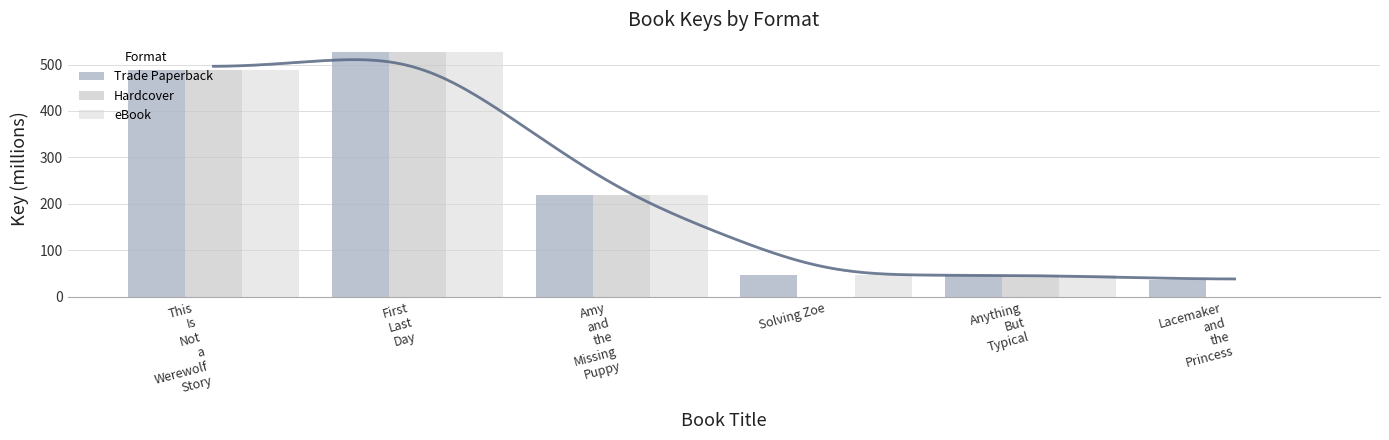

At which label is Trade Paperback closest to 281?

Amy
and
the
Missing
Puppy